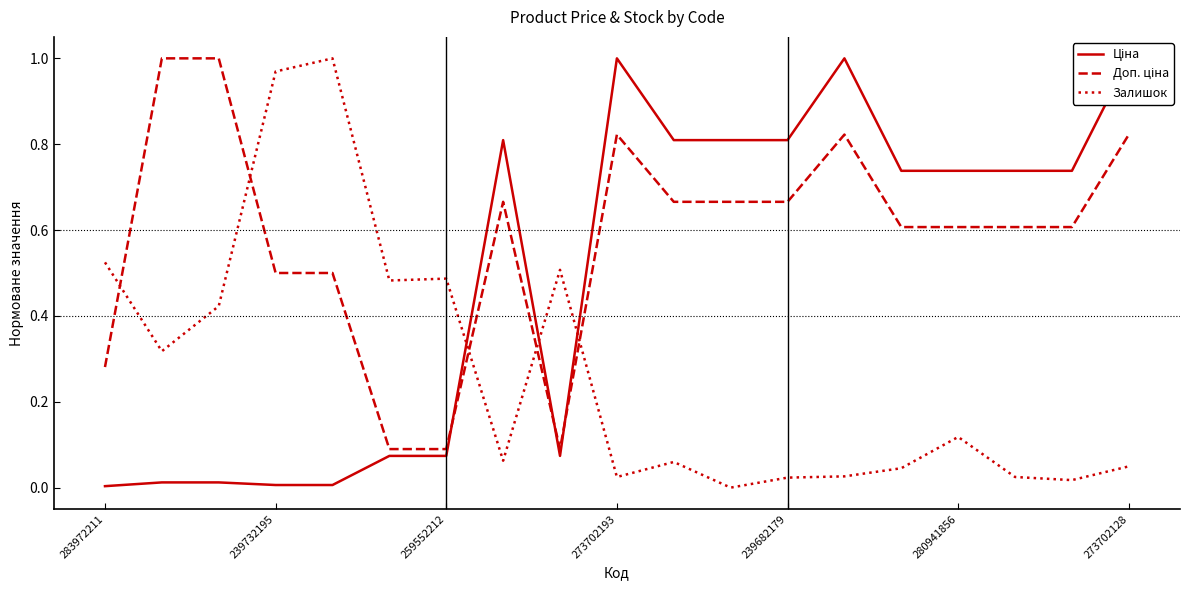

What is the difference between the Ціна values at 16 and 239732195?

0.7